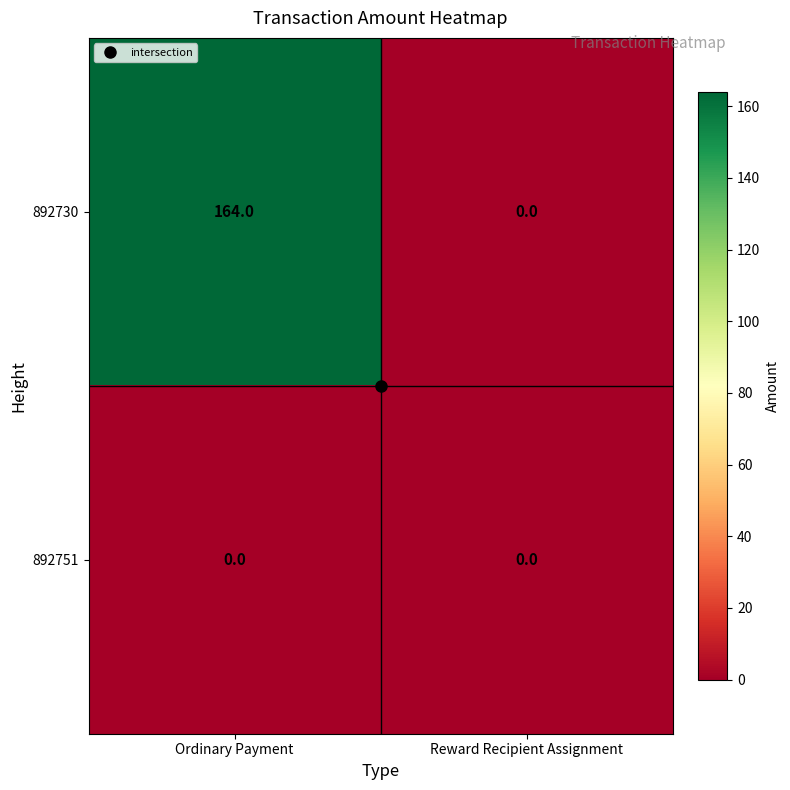

True or false: 892730 has a value of 98 at Reward Recipient Assignment.

False